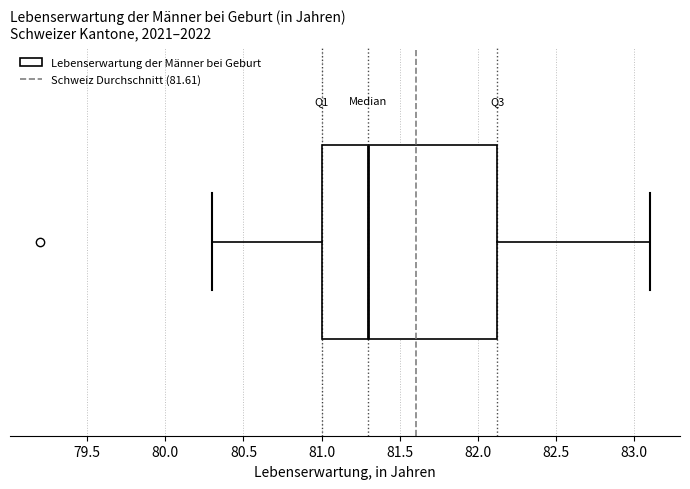

Transcribe this box plot: give where the median line is, the range the box spans, and where the two whiskers end, as read against the x-axis. The values are not printed on the chart, so give them approximately, as read against the axis.

median 81.30, box 81.00 to 82.15, whiskers 80.30 to 83.10